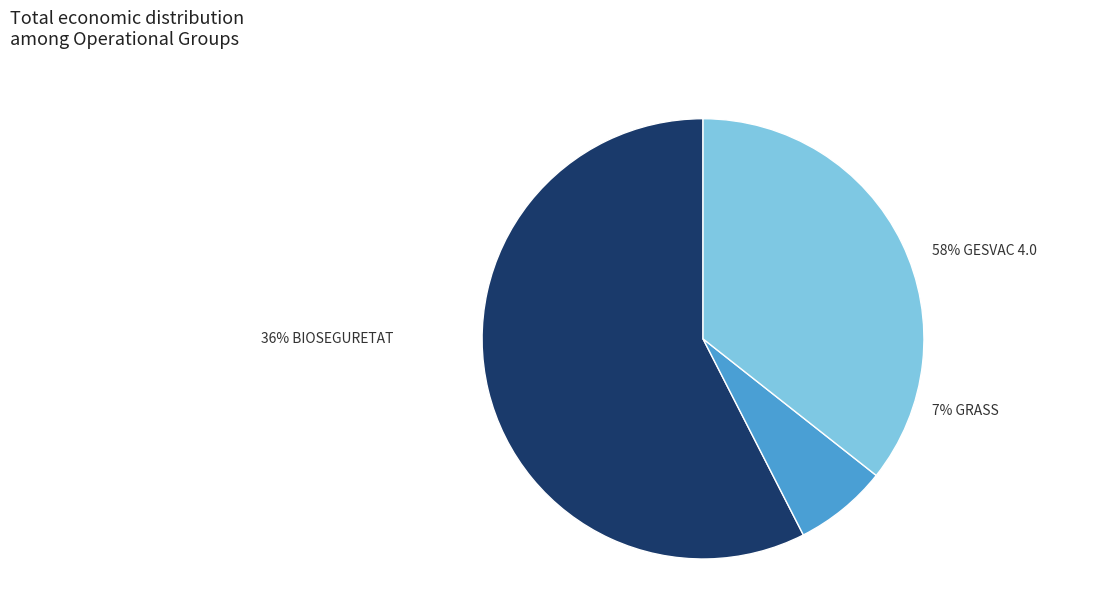

Count the number of slices in the pie.

3